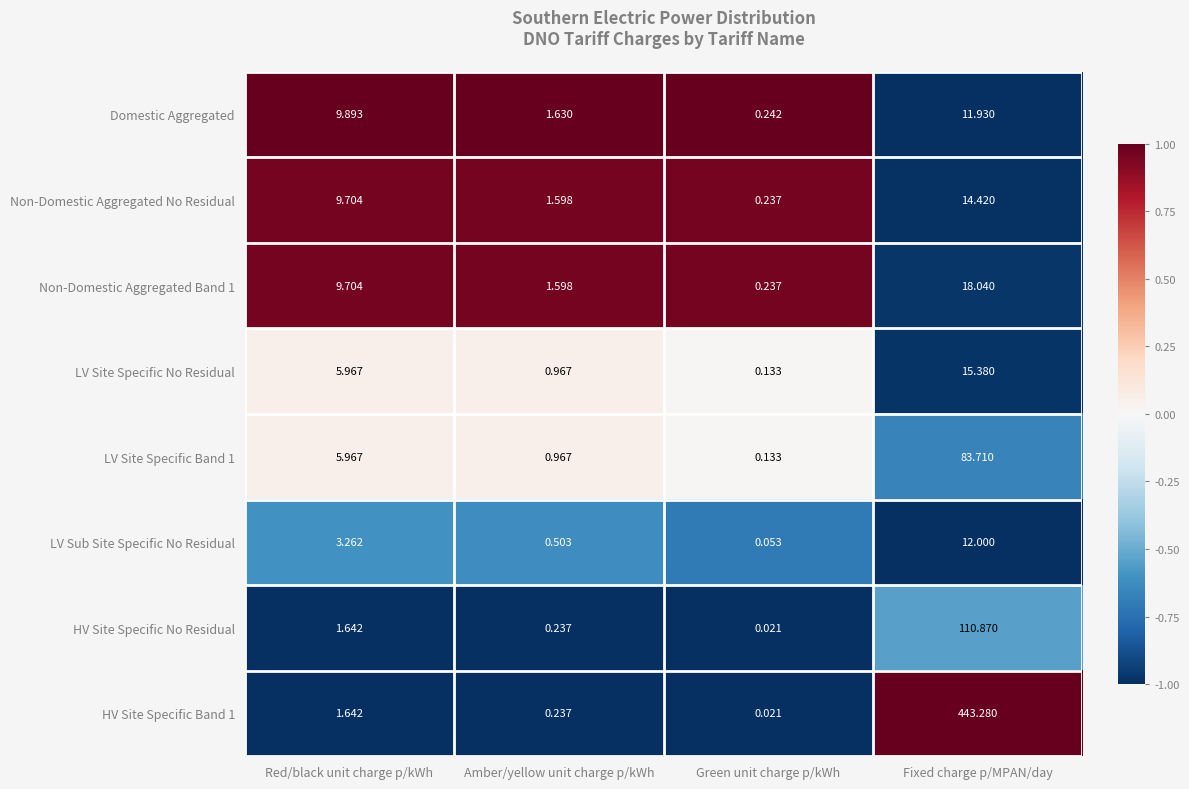

At which category does the chart reach its peak across all series?

Fixed charge p/MPAN/day